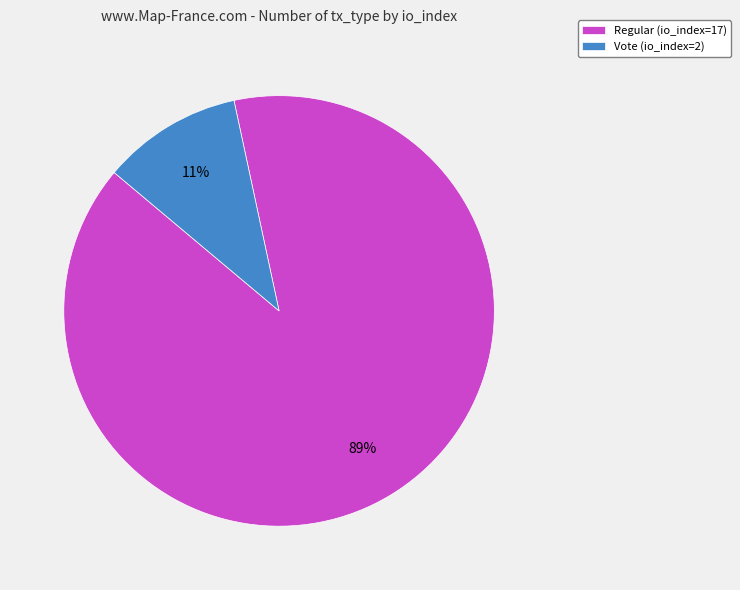

Rank the categories by value from lowest to highest.

Vote (io_index=2), Regular (io_index=17)